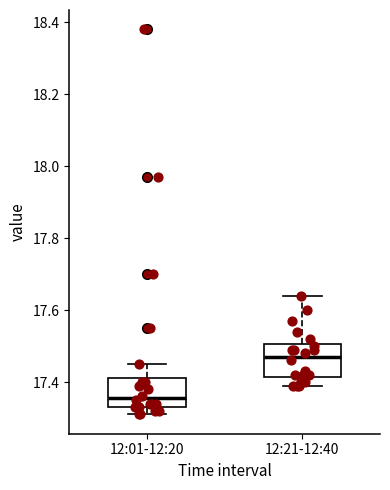

Reading left to right, transcribe this box plot: for each box, give where its median line is, the range the box spans, and where its two whiskers end, as read against the y-axis. The values are not printed on the chart, so give them approximately, as read against the axis.

12:01-12:20: median 17.36, box 17.34 to 17.42, whiskers 17.32 to 17.46
12:21-12:40: median 17.48, box 17.42 to 17.50, whiskers 17.40 to 17.64